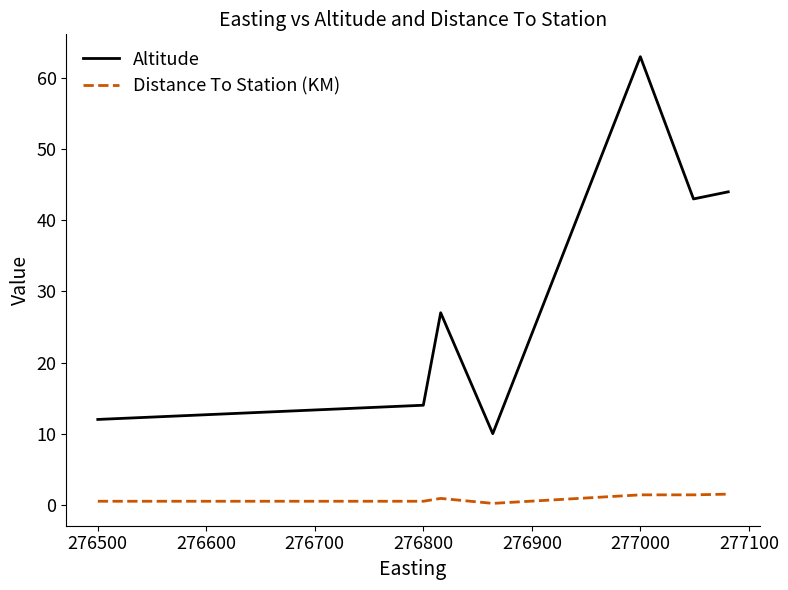

Which series has the widest spread of values?

Altitude